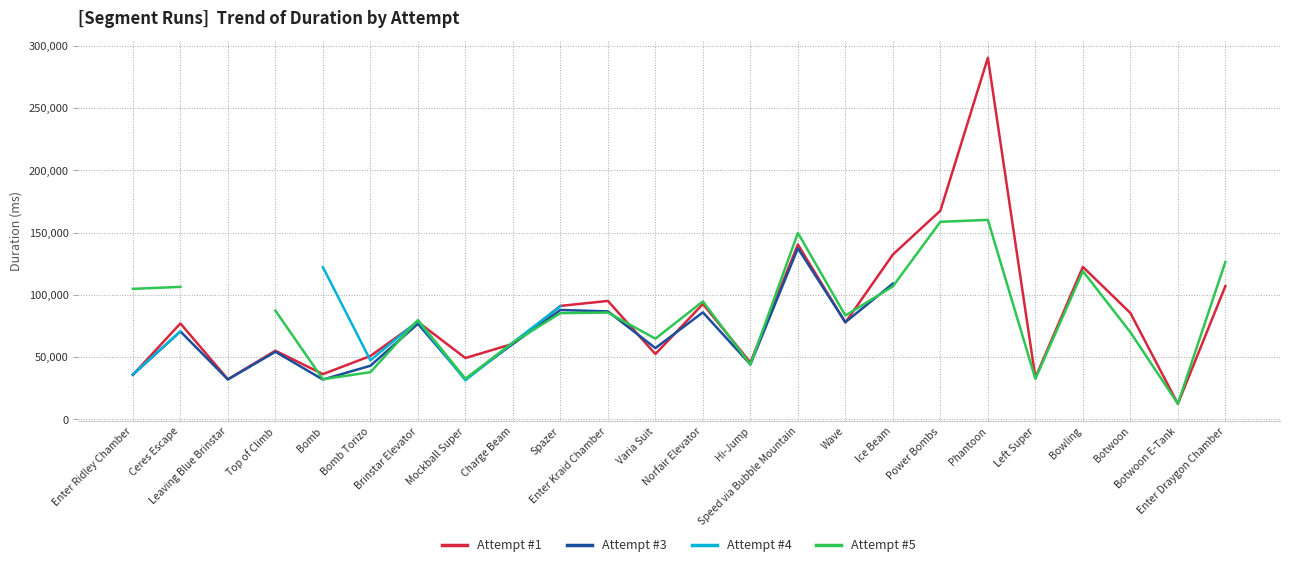

How many lines are shown in the chart?

4